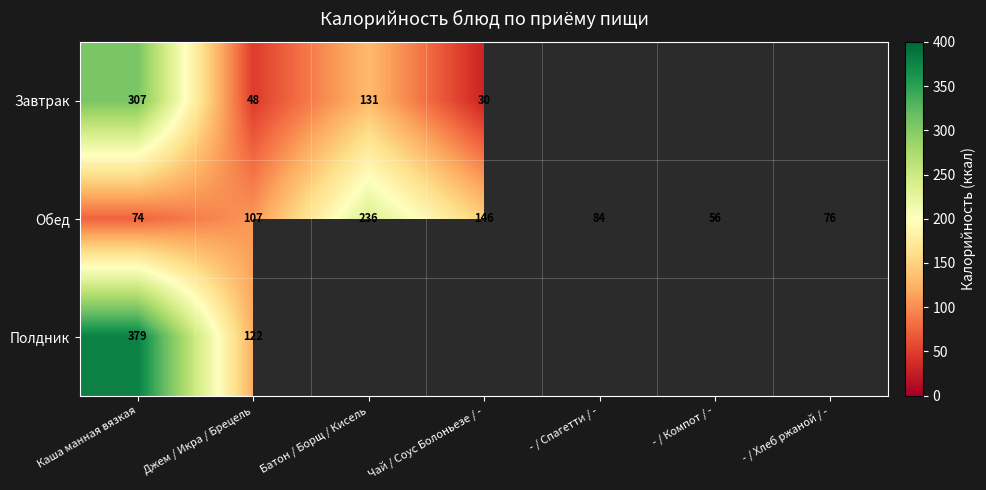

True or false: Полдник has a value of 122.0 at Джем / Икра / Брецель.

True